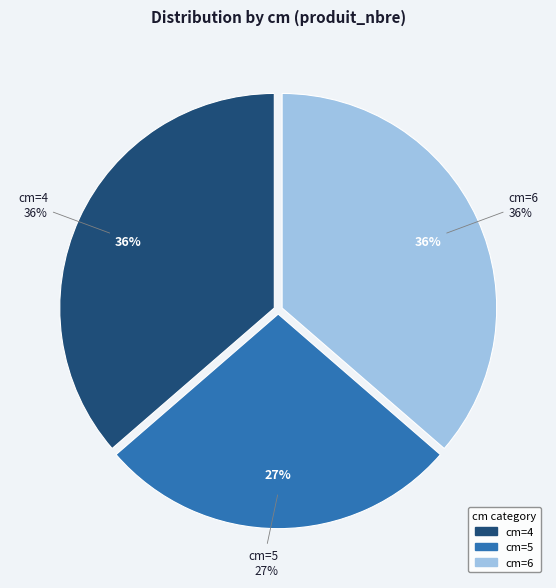

Rank the categories by value from highest to lowest.

cm=4, cm=6, cm=5